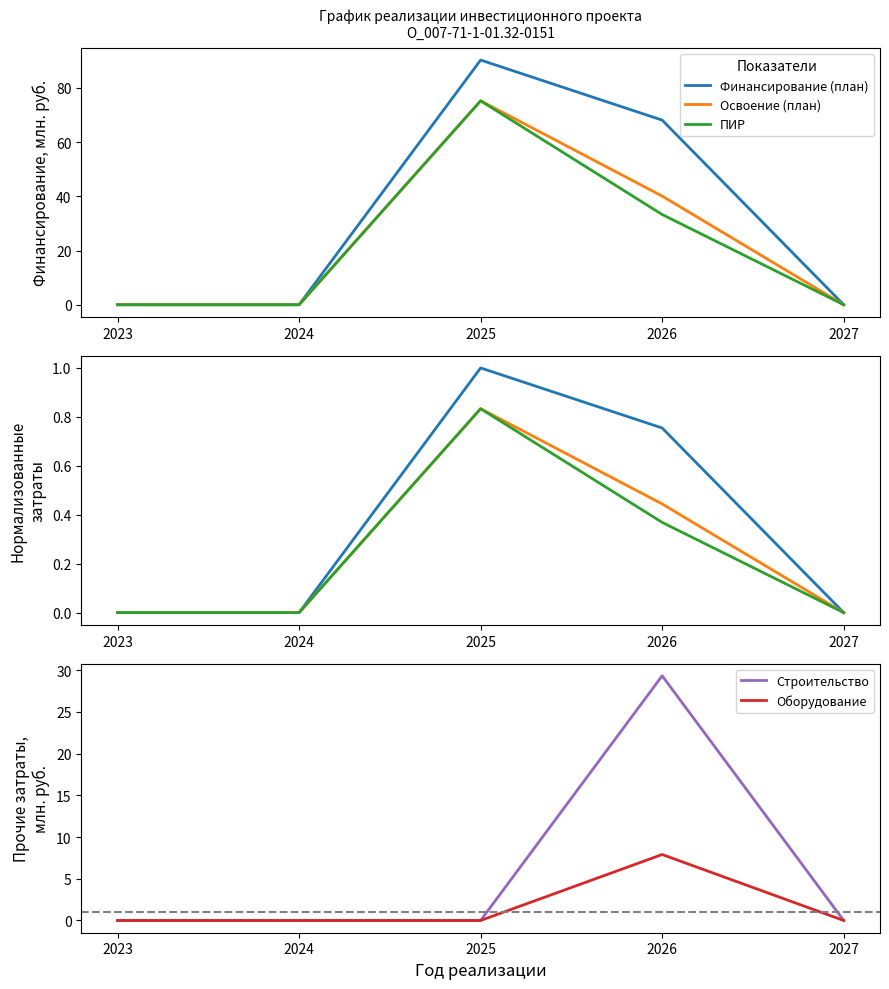

How many lines are shown in the chart?

5